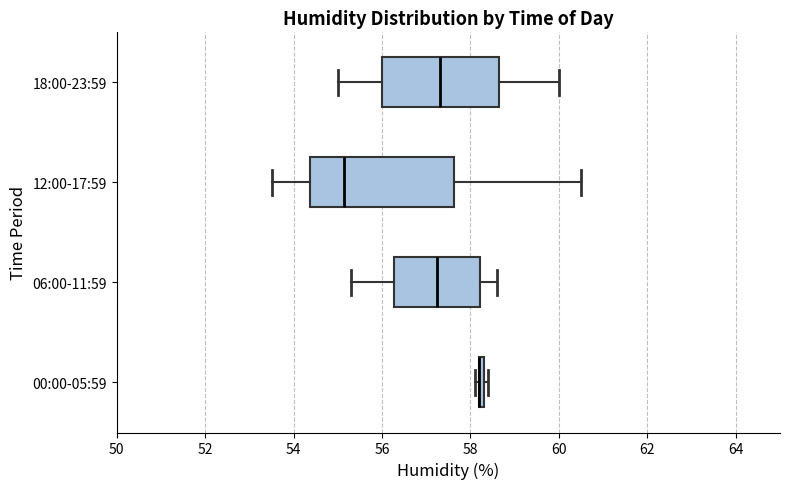

Where does the left whisker of the box for 12:00-17:59 end on the x-axis? The values are not printed on the chart, so give them approximately, as read against the axis.

53.6